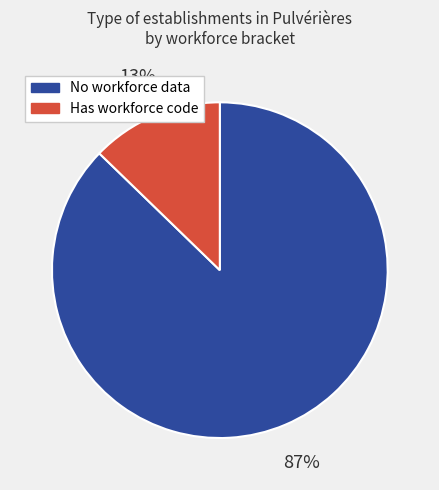

To the nearest percent, what is the difference between the largest and smallest slice percentages?

74%